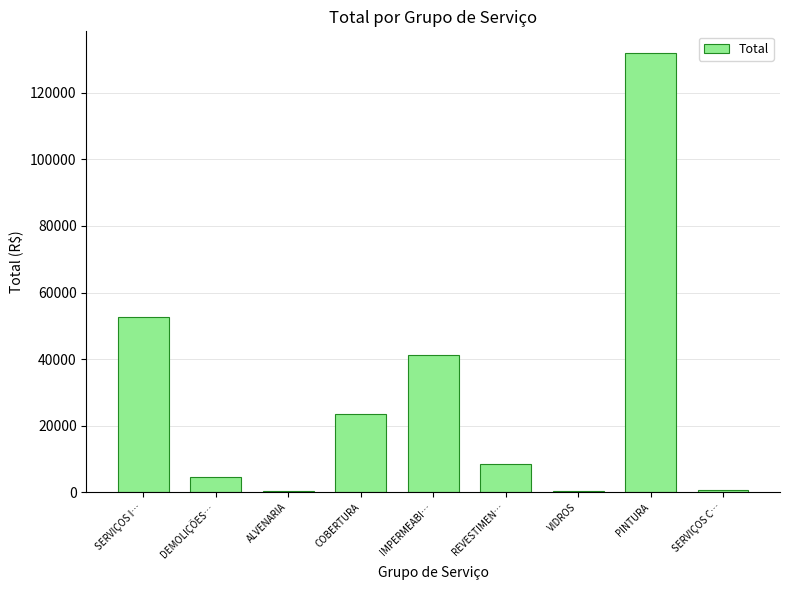

How many categories are shown in the chart?

9